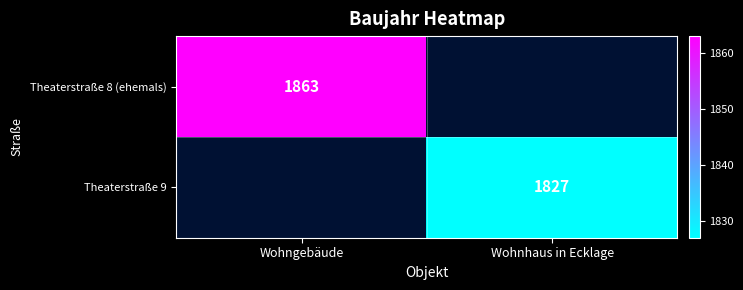

Which category has the highest value across all series?

Wohngebäude